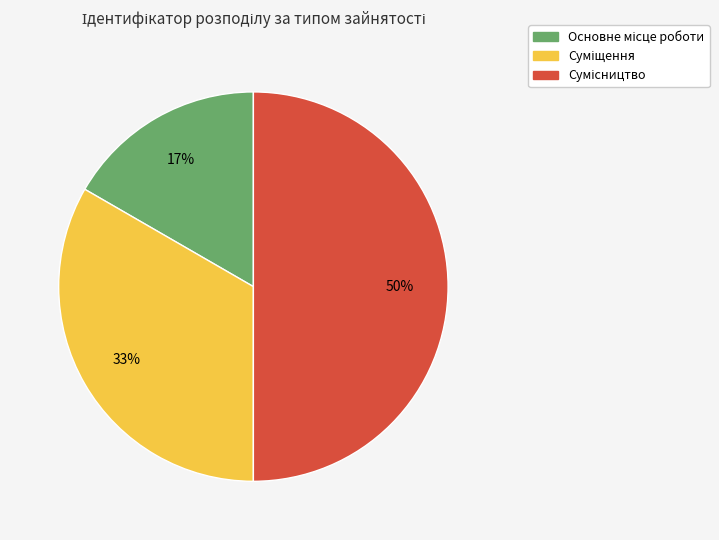

To the nearest percent, what is the average slice percentage?

33%